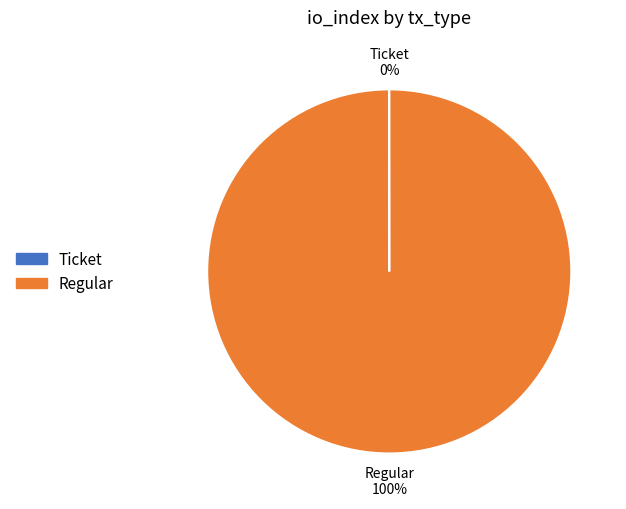

To the nearest percent, what portion does Regular represent?

100%